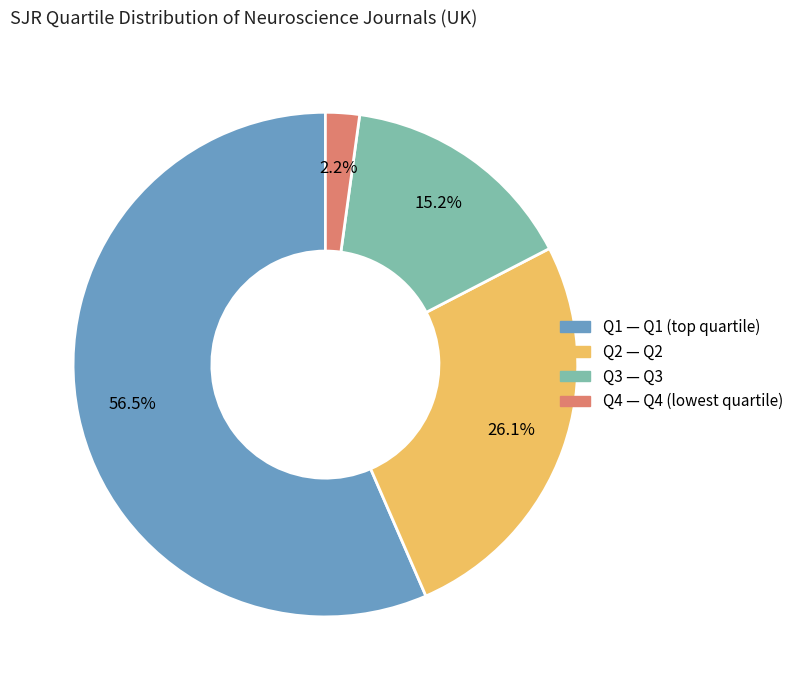

What percentage is the Q4 slice, to the nearest percent?

2%